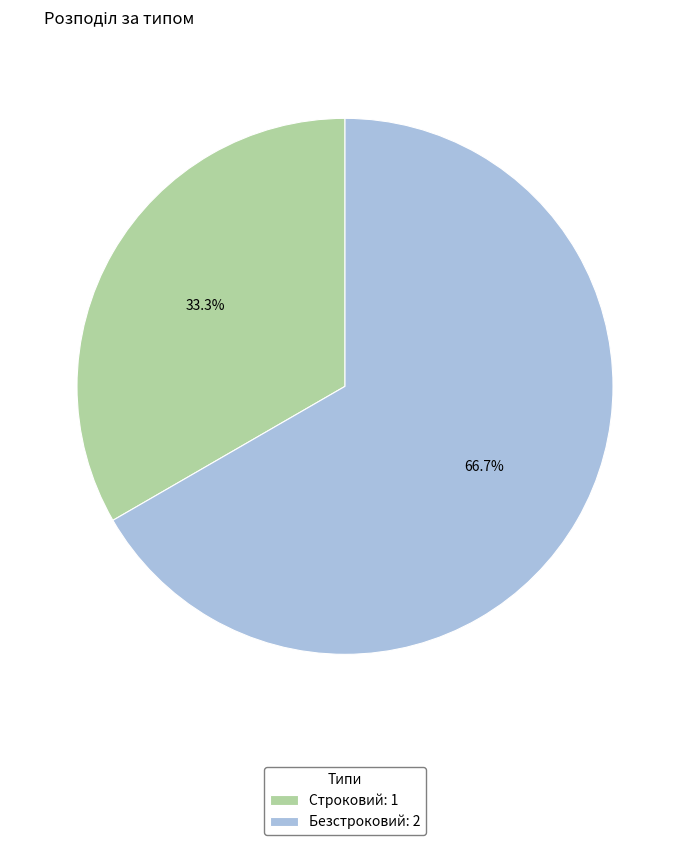

Does any single category account for the majority?

Yes